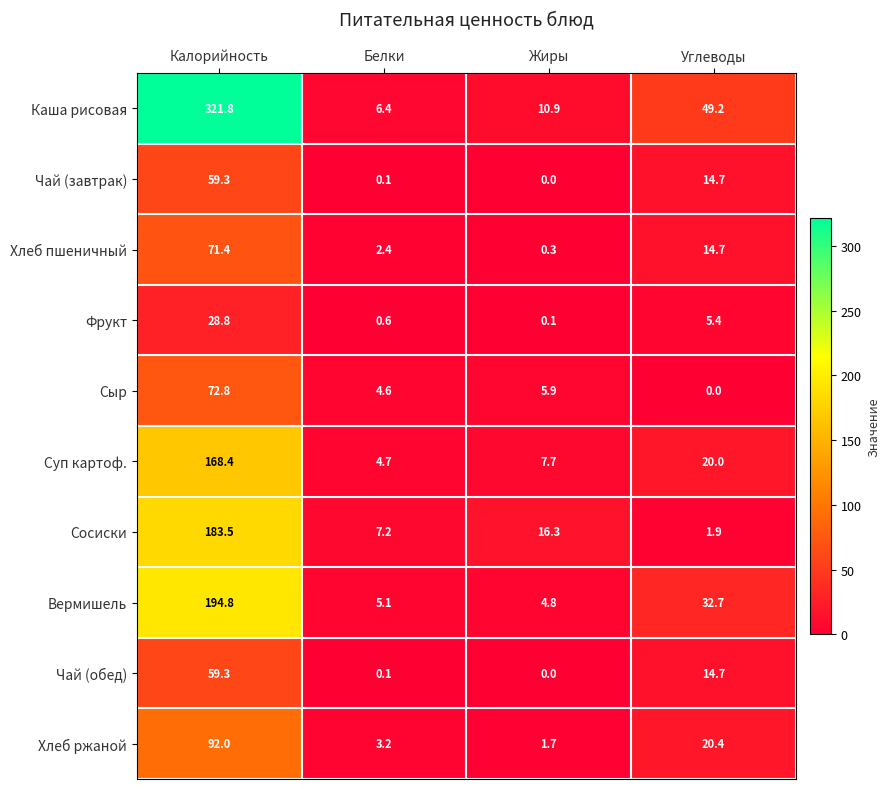

Is it true that Сыр equals 10.6 at Жиры?

False